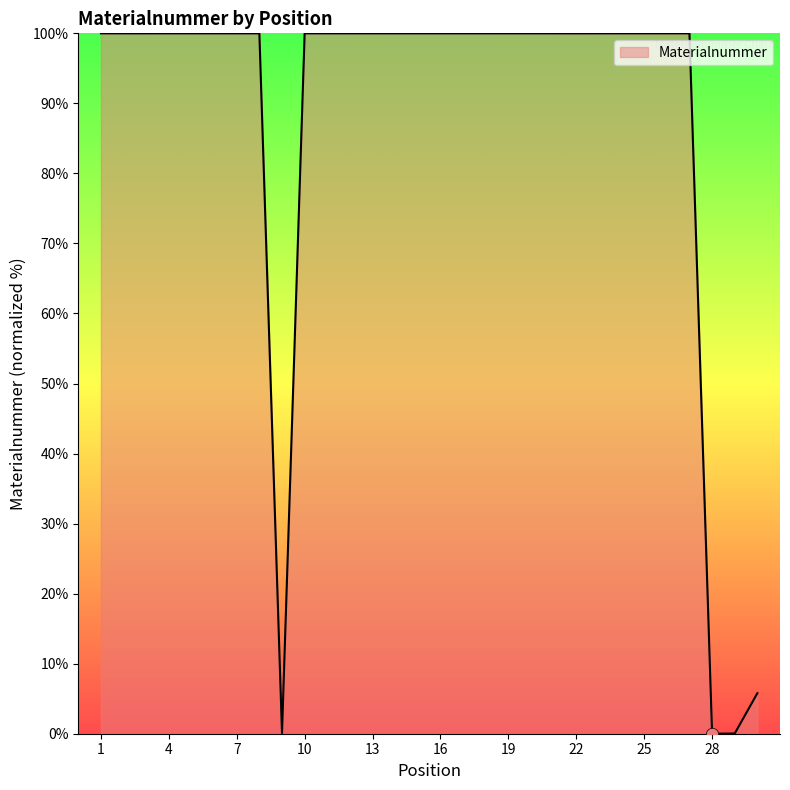

What is the maximum value shown in the chart?

100.0